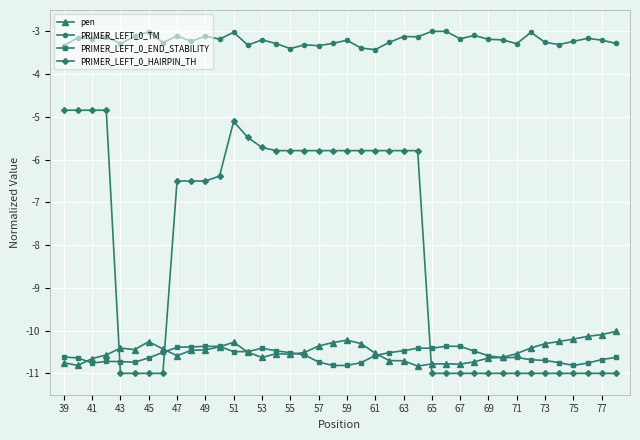

Which series has the largest total across all categories?

PRIMER_LEFT_0_TM